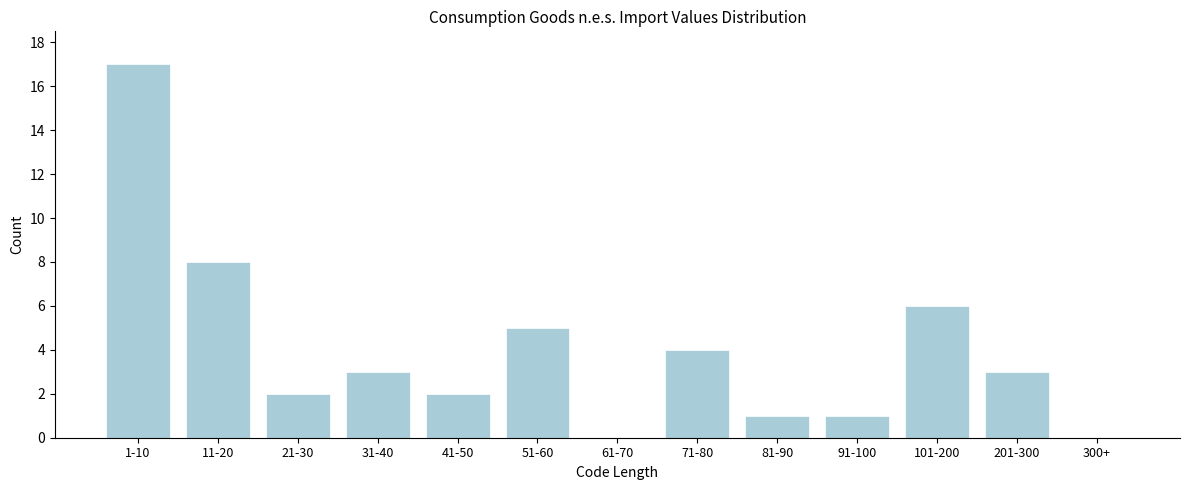

Reading left to right, extract all data points from this chart.

1-10=17	11-20=8	21-30=2	31-40=3	41-50=2	51-60=5	61-70=0	71-80=4	81-90=1	91-100=1	101-200=6	201-300=3	300+=0